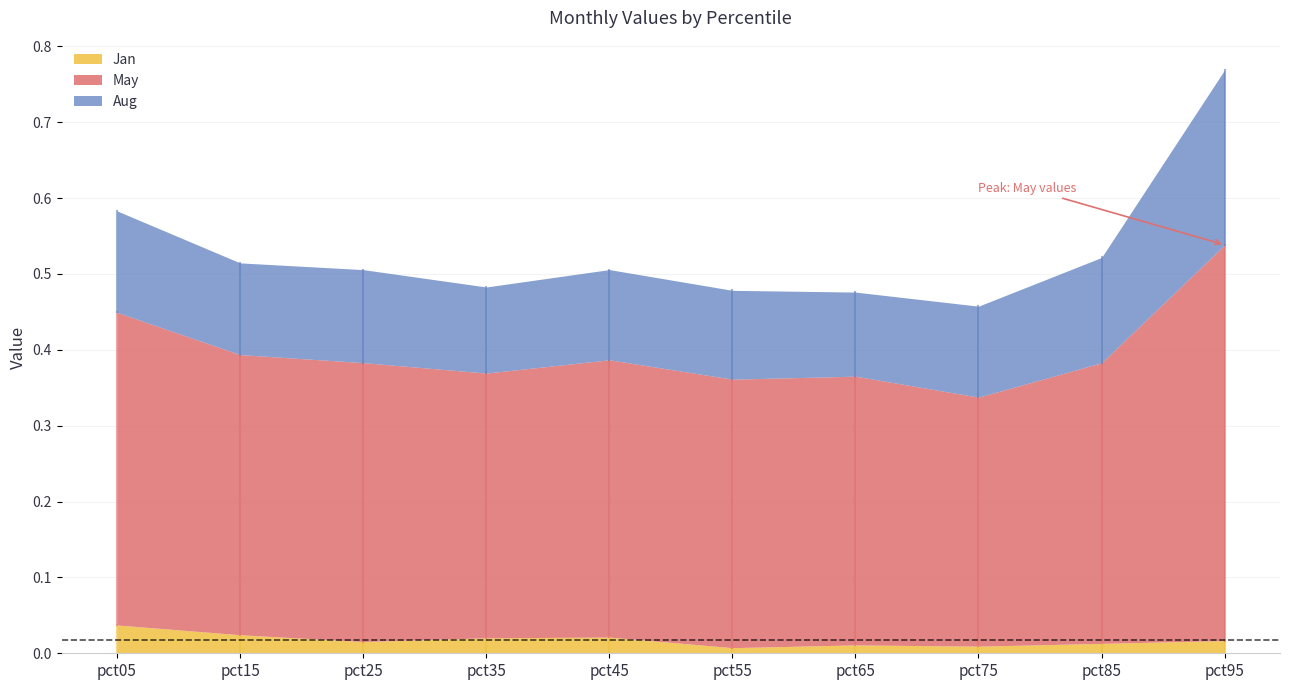

What is the difference between the maximum and minimum values in the Aug series?

0.1